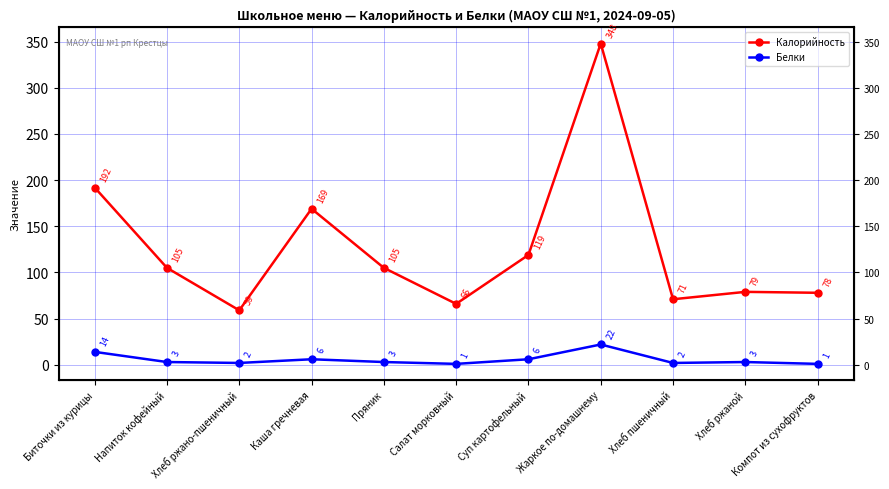

How many data points in Белки are less than 3?

4